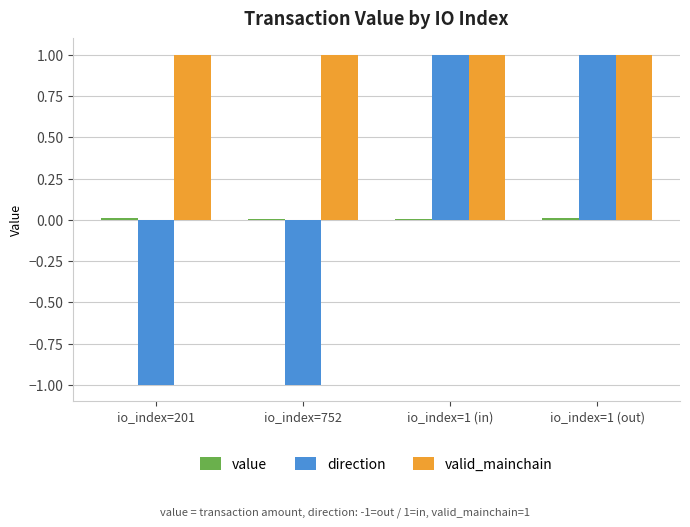

What is the label of the 3rd bar from the left?

io_index=1 (in)